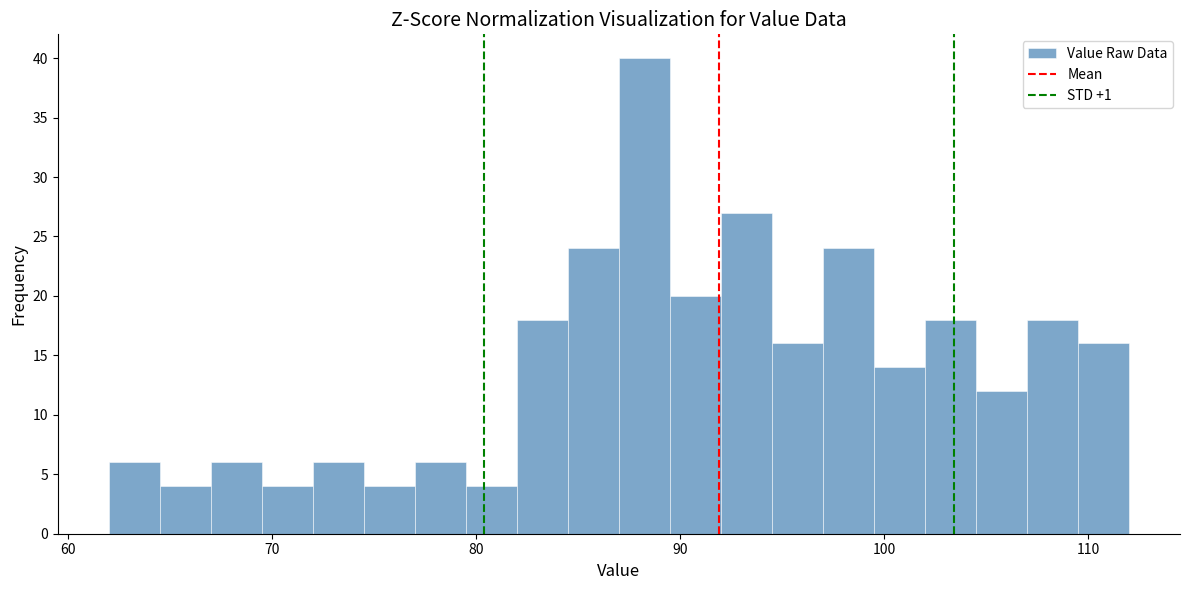

Read against the x-axis, roughly where is the centre of the tallest bar?

88